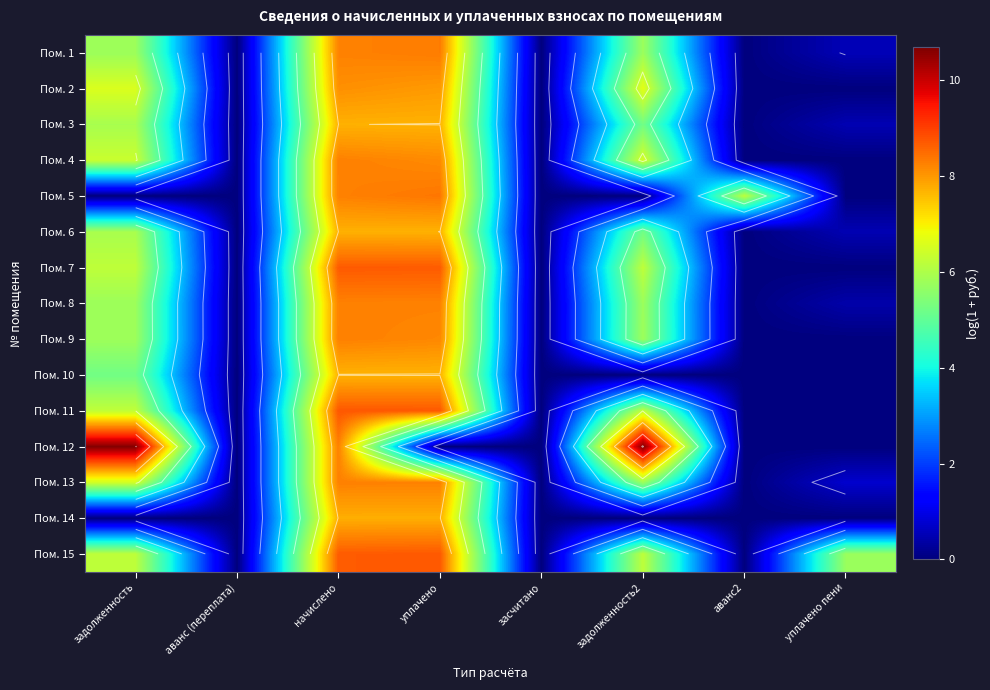

Between аванс2 and уплачено пени, which is larger?

уплачено пени